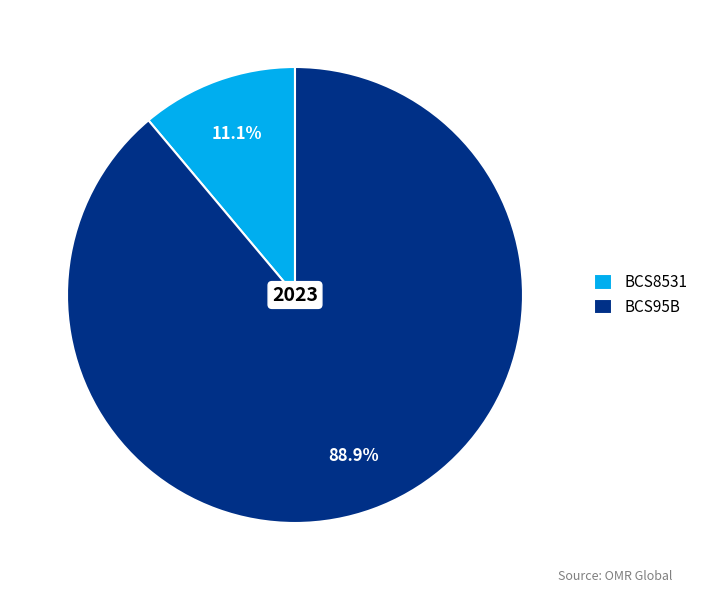

Approximately how many times larger is the value at BCS95B compared to BCS8531?

8.0